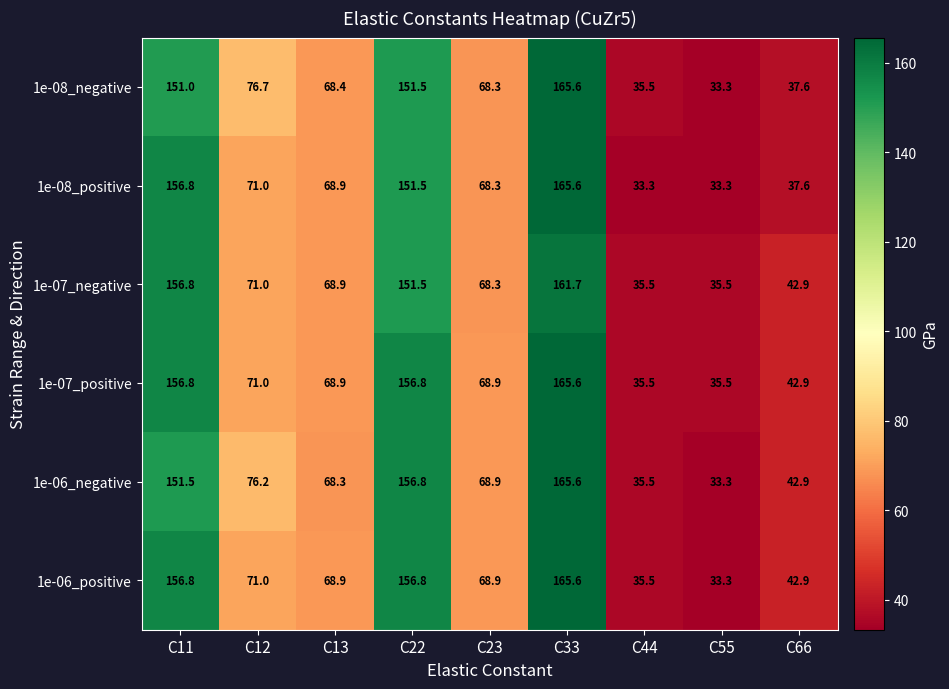

Rank the categories by 1e-06_negative value from lowest to highest.

C55, C44, C66, C13, C23, C12, C11, C22, C33